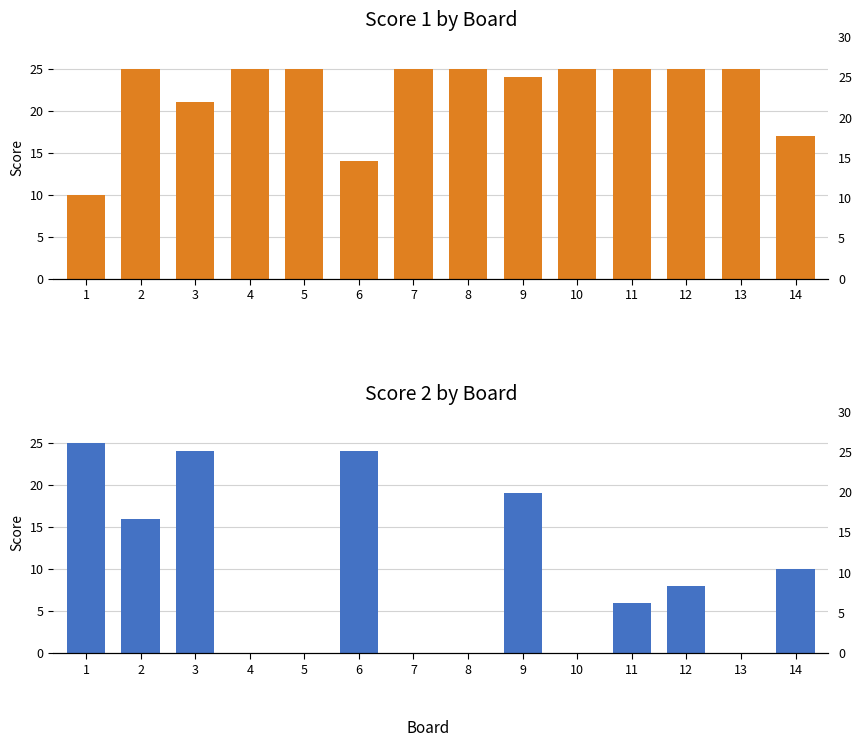

Reading left to right, list all the values displayed in this chart.

Score 1: 10	25	21	25	25	14	25	25	24	25	25	25	25	17
Score 2: 25	16	24	0	0	24	0	0	19	0	6	8	0	10